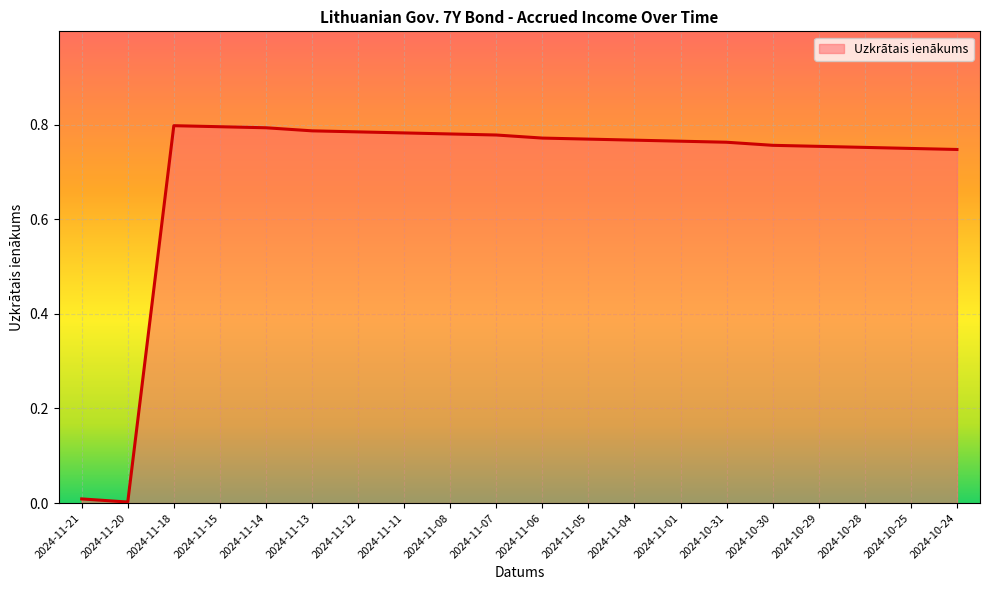

Does the chart have visible grid lines?

Yes